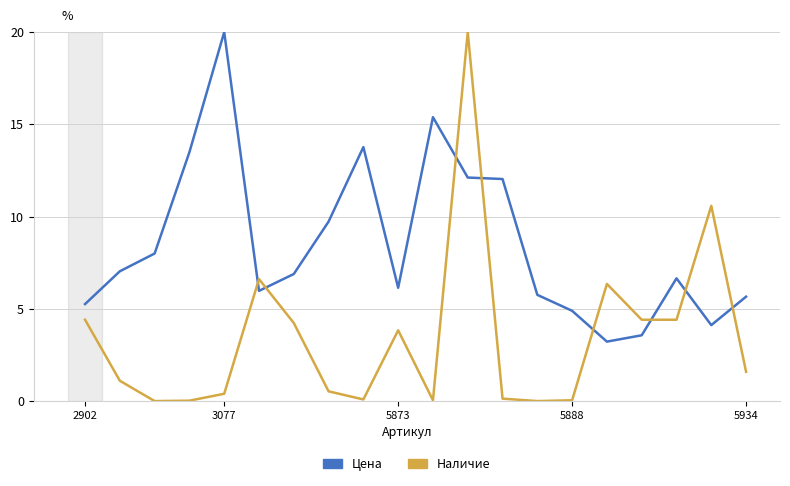

Which series has the largest total across all categories?

Цена